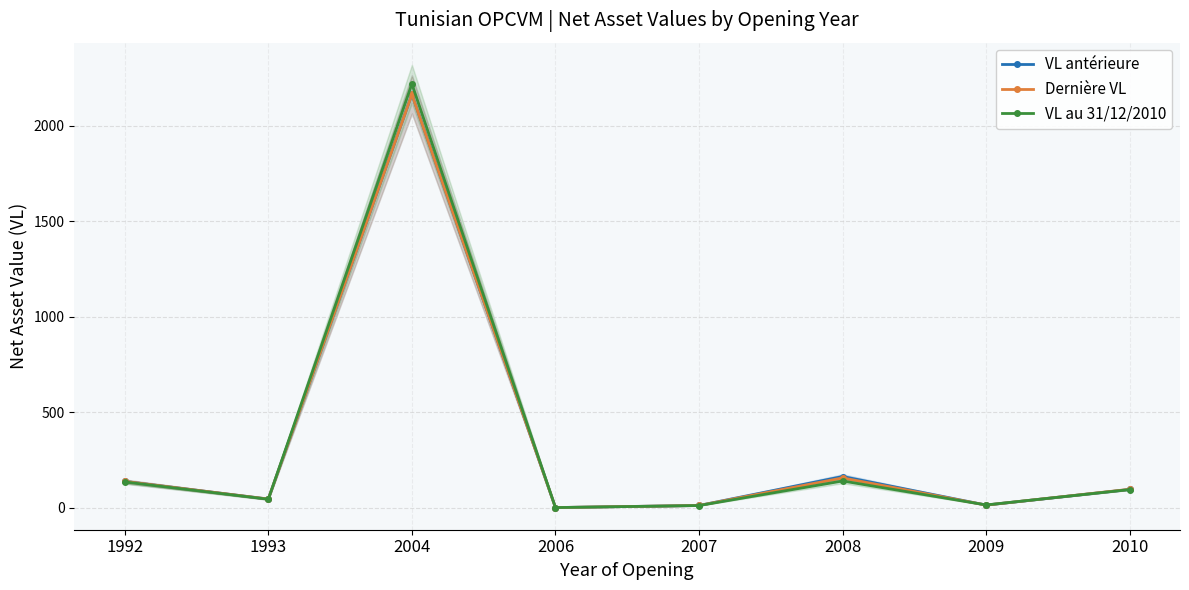

Between 2008 and 1992, which is larger?

2008